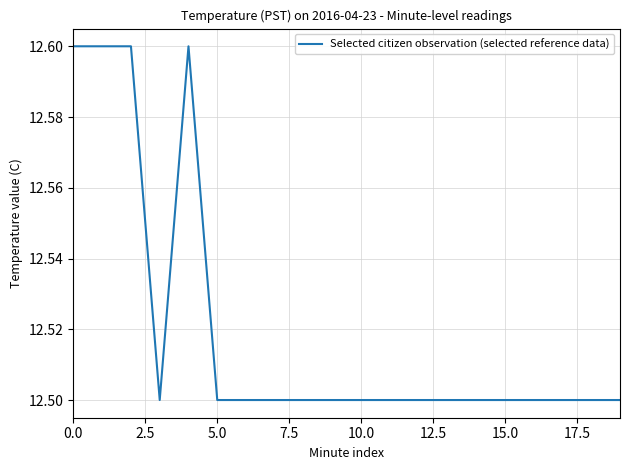

What is the minimum value shown in the chart?

12.5